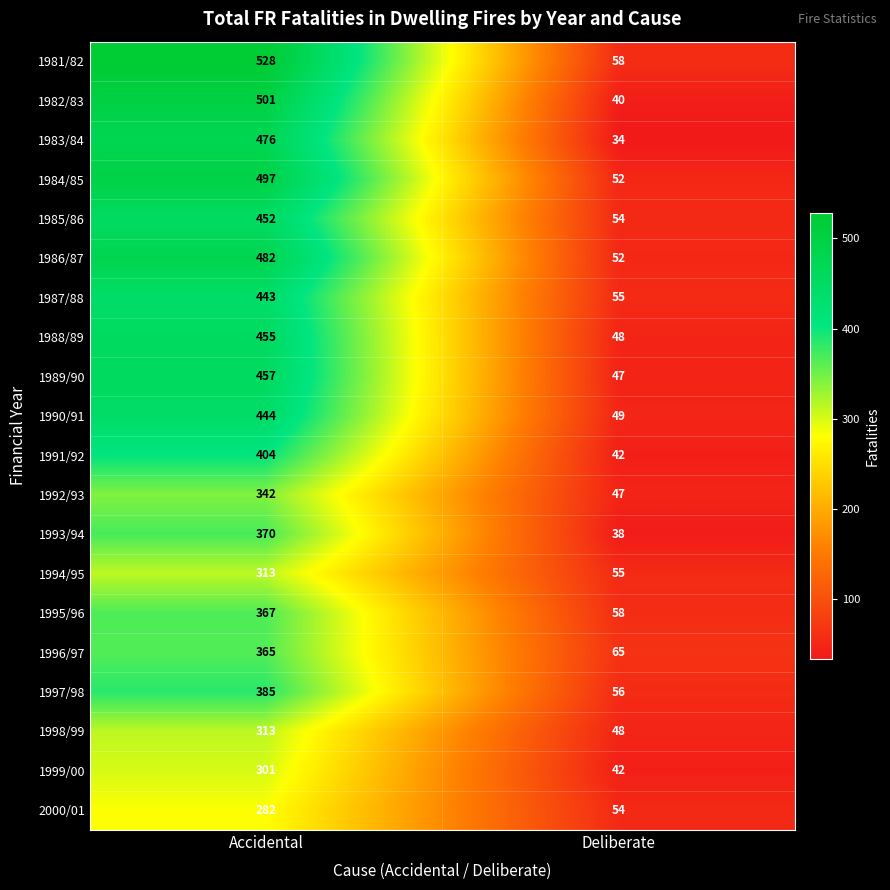

What is the difference between the highest and lowest values at Deliberate?

31